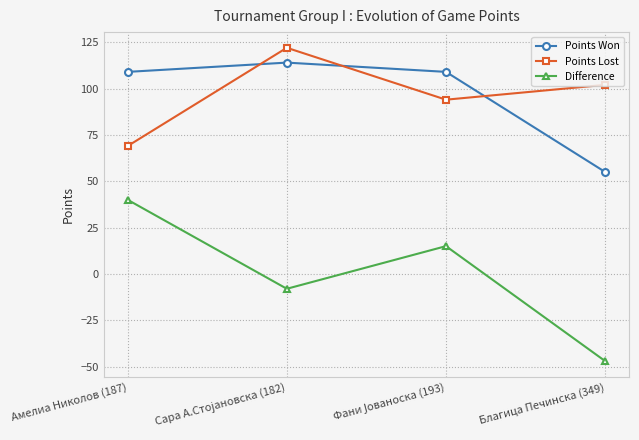

True or false: Points Lost has a value of 69 at Амелиа Николов (187).

True